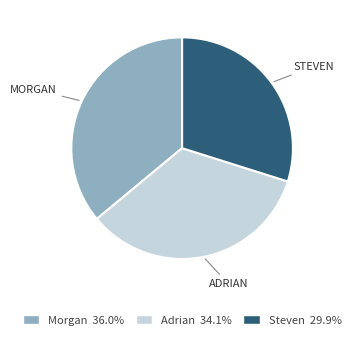

Which category has the smallest portion of the pie?

Steven